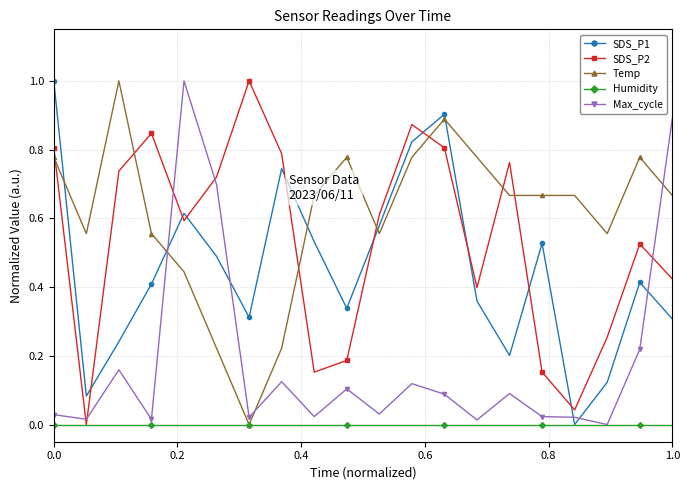

In Max_cycle, how many points are lower than both neighbors (excluding endpoints)?

7